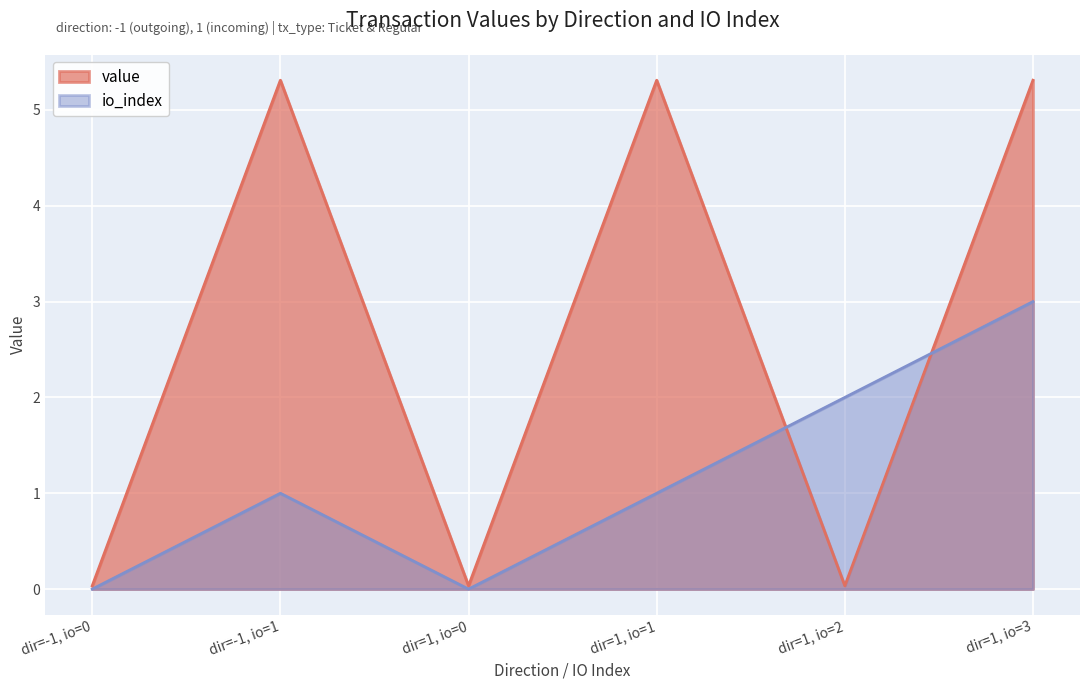

At how many categories does at least one series exceed 0?

6